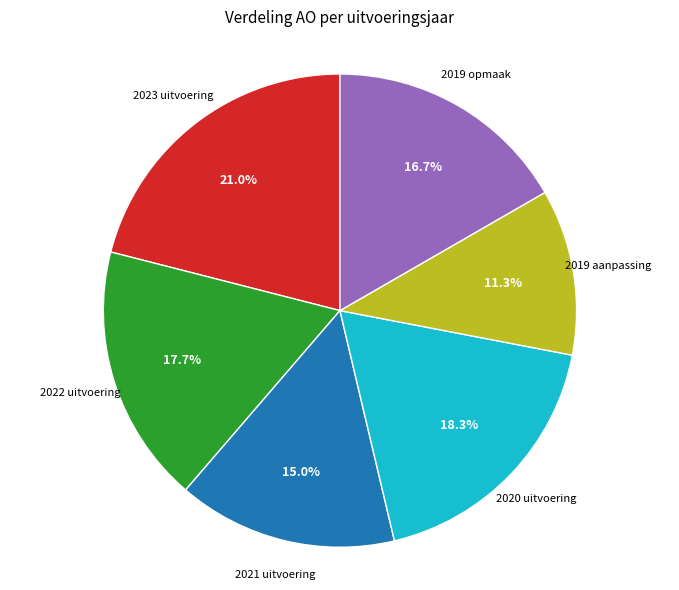

Does any single category account for the majority?

No